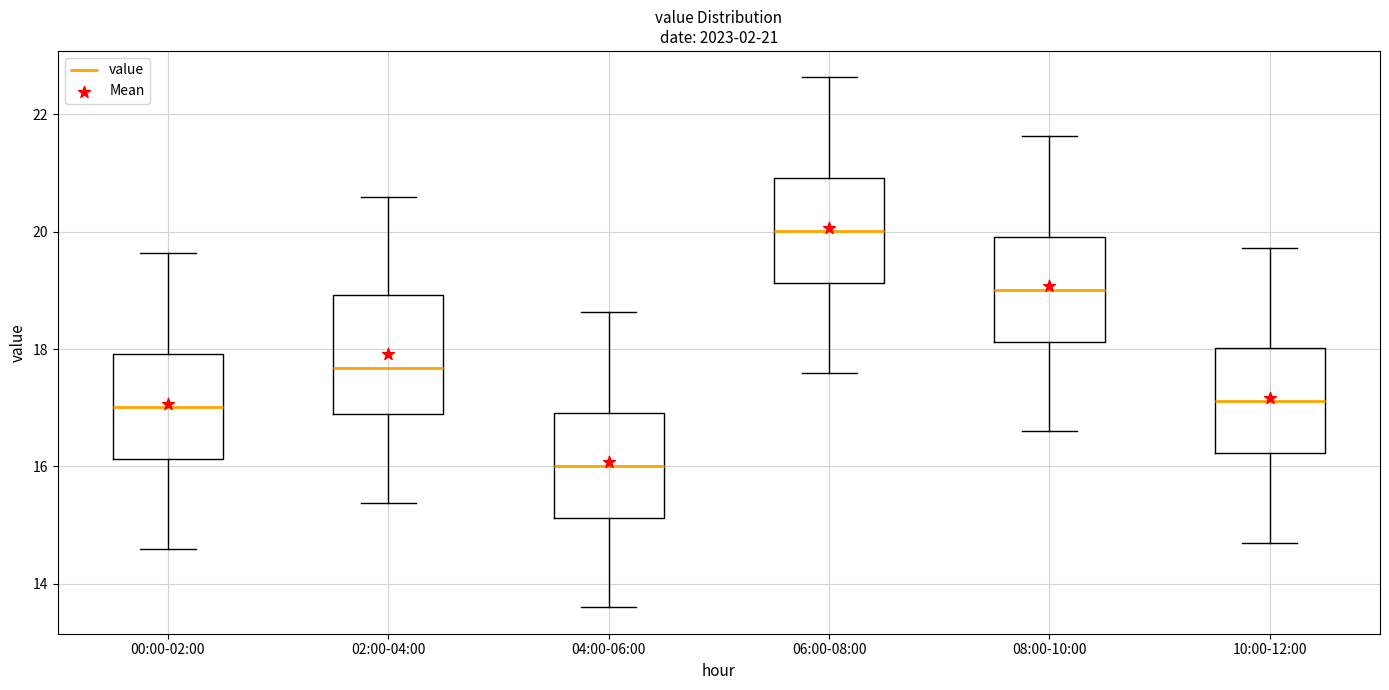

Which box has the lowest median line?

04:00-06:00